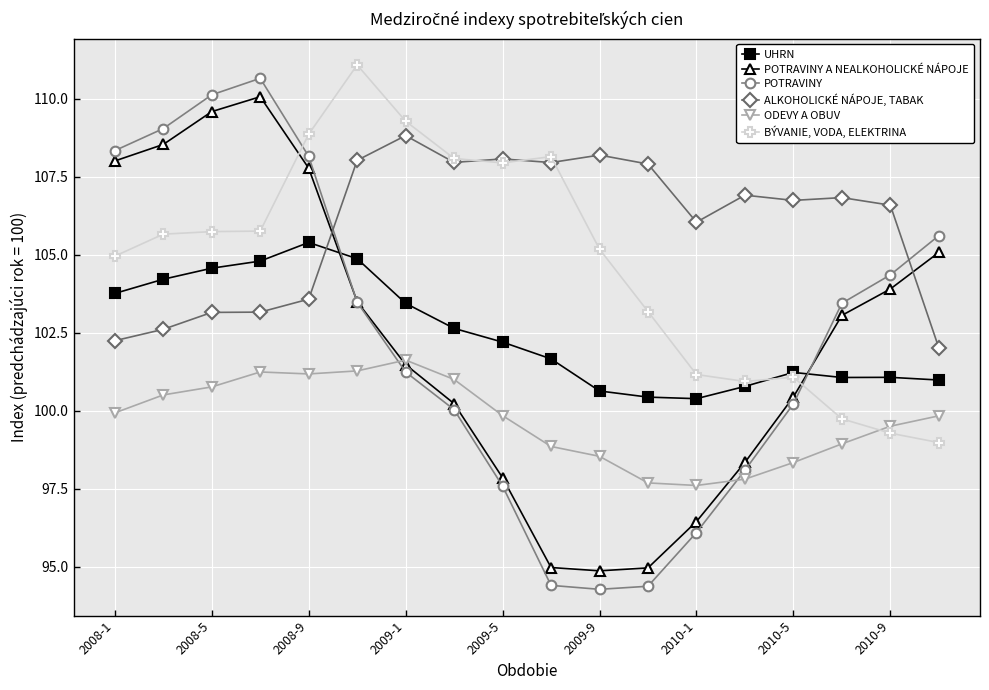

Which series has the largest total across all categories?

ALKOHOLICKÉ NÁPOJE, TABAK